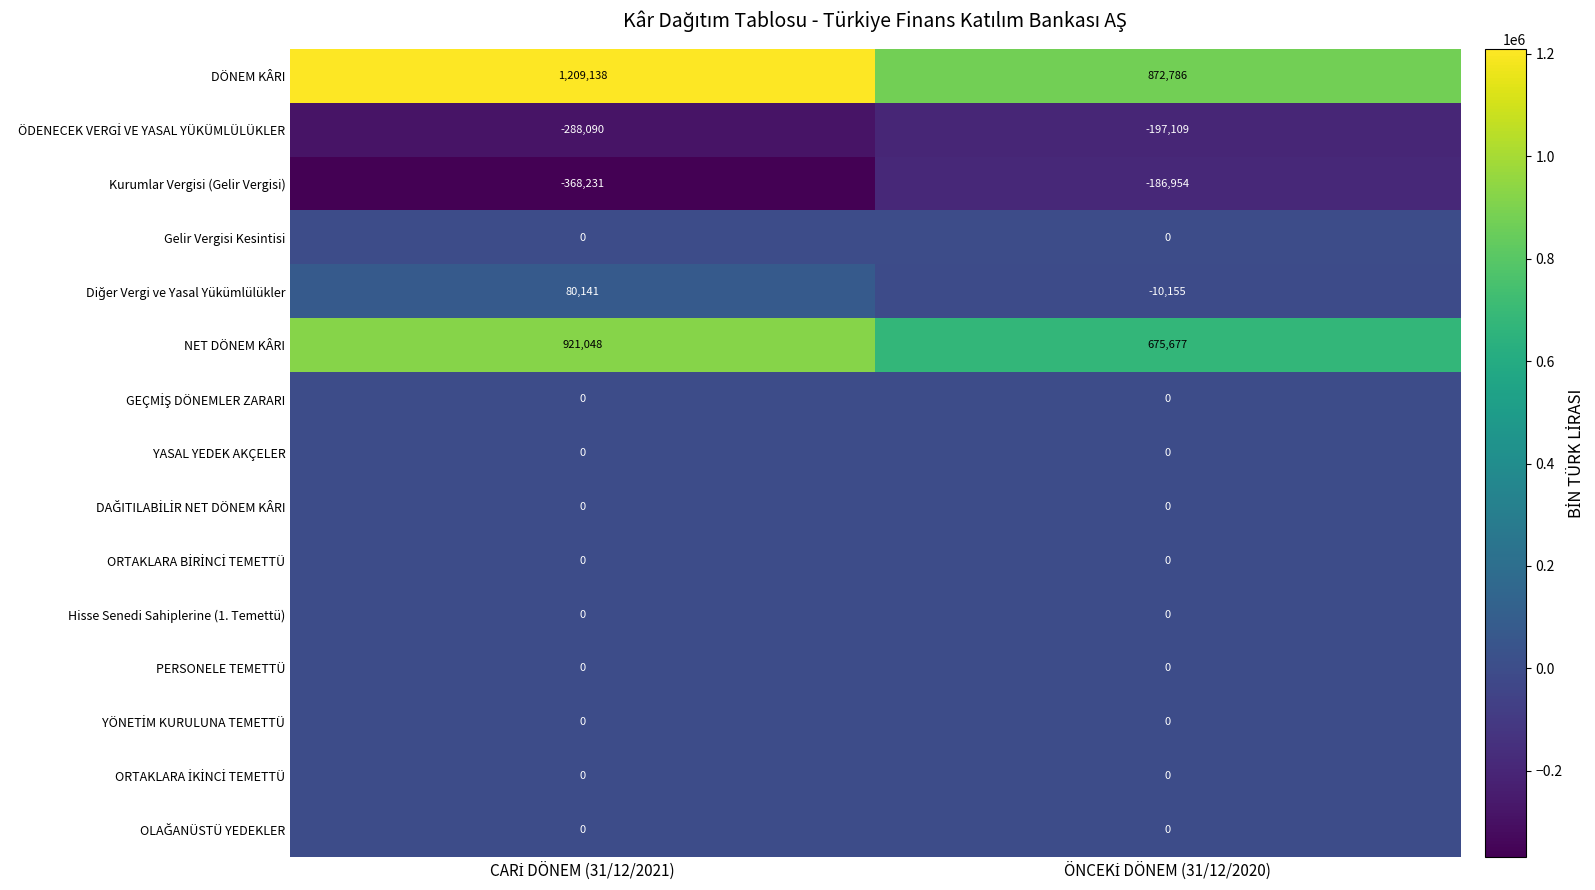

What is the sum of all DÖNEM KÂRI values?

2081924